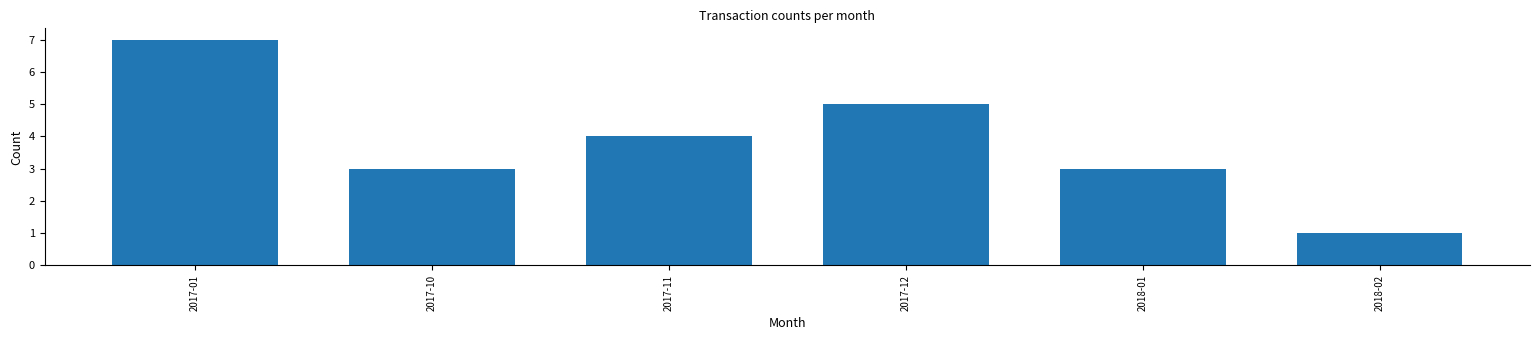

Reading left to right, extract all data points from this chart.

2017-01=7	2017-10=3	2017-11=4	2017-12=5	2018-01=3	2018-02=1